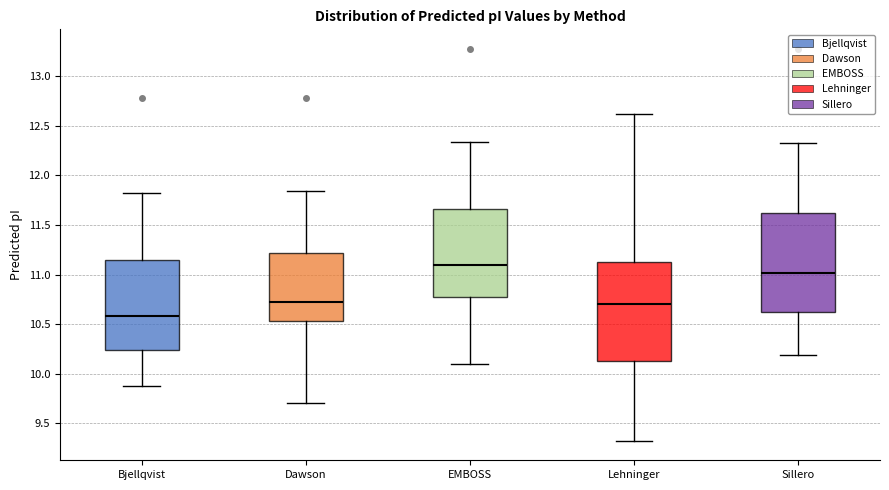

Which box's median line is the lowest?

Bjellqvist